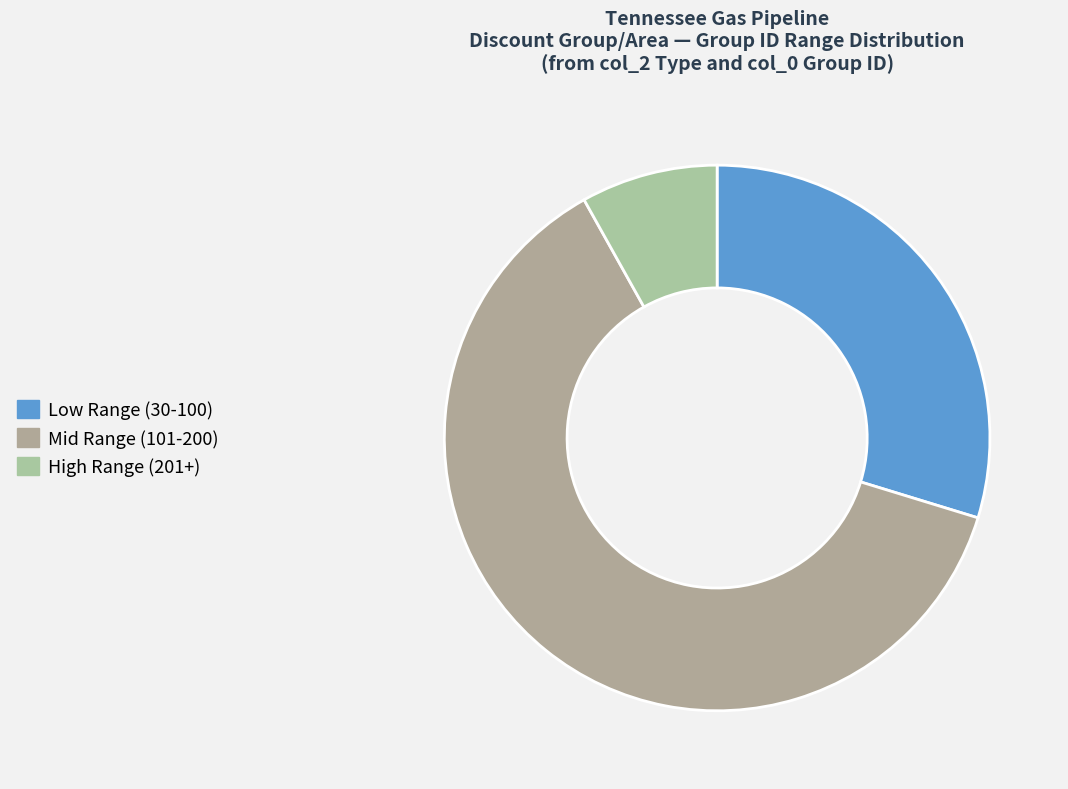

How many segments does this pie chart have?

3